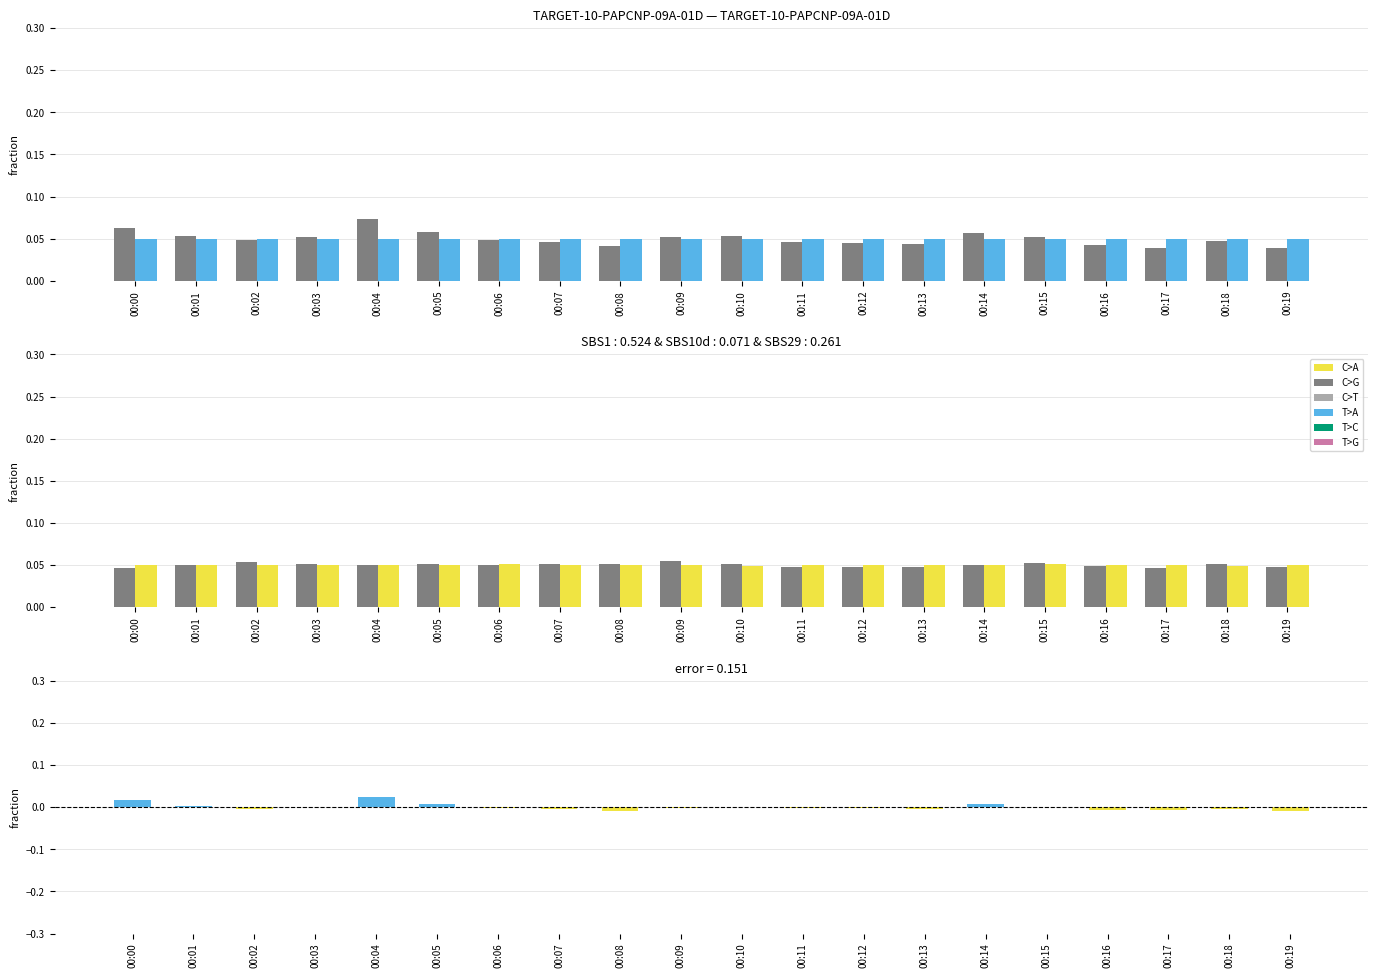

List the labels in order of SDS_P1 value, largest first.

00:04, 00:00, 00:05, 00:14, 00:01, 00:10, 00:15, 00:03, 00:09, 00:06, 00:02, 00:18, 00:07, 00:11, 00:12, 00:13, 00:16, 00:08, 00:17, 00:19